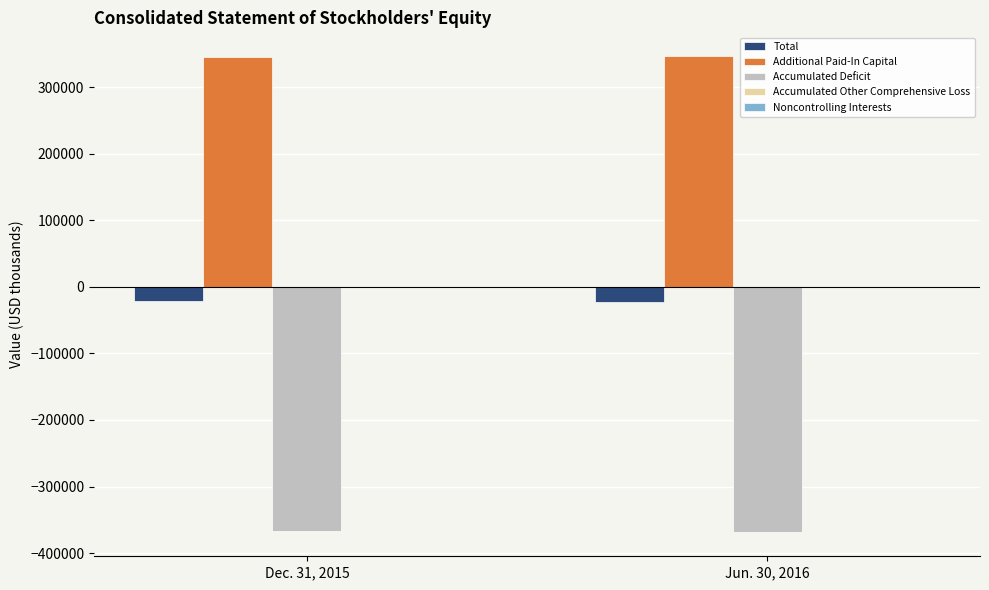

The value of Accumulated Deficit at Jun. 30, 2016 is -155183. True or false?

False